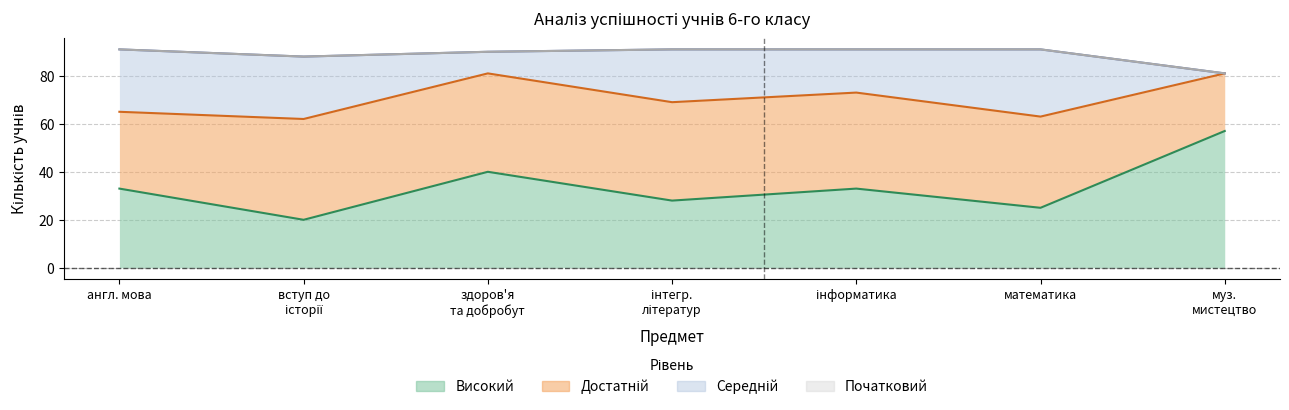

Reading left to right, list all the values displayed in this chart.

початковий: англійська мова=0	вступ до історії України=0	здоров'я, безпека та добробут=0	інтегрований курс літератур=0	інформатика=0	математика=0	музичне мистецтво=0
середній: англійська мова=26	вступ до історії України=26	здоров'я, безпека та добробут=9	інтегрований курс літератур=22	інформатика=18	математика=28	музичне мистецтво=0
достатній: англійська мова=32	вступ до історії України=42	здоров'я, безпека та добробут=41	інтегрований курс літератур=41	інформатика=40	математика=38	музичне мистецтво=24
високий: англійська мова=33	вступ до історії України=20	здоров'я, безпека та добробут=40	інтегрований курс літератур=28	інформатика=33	математика=25	музичне мистецтво=57